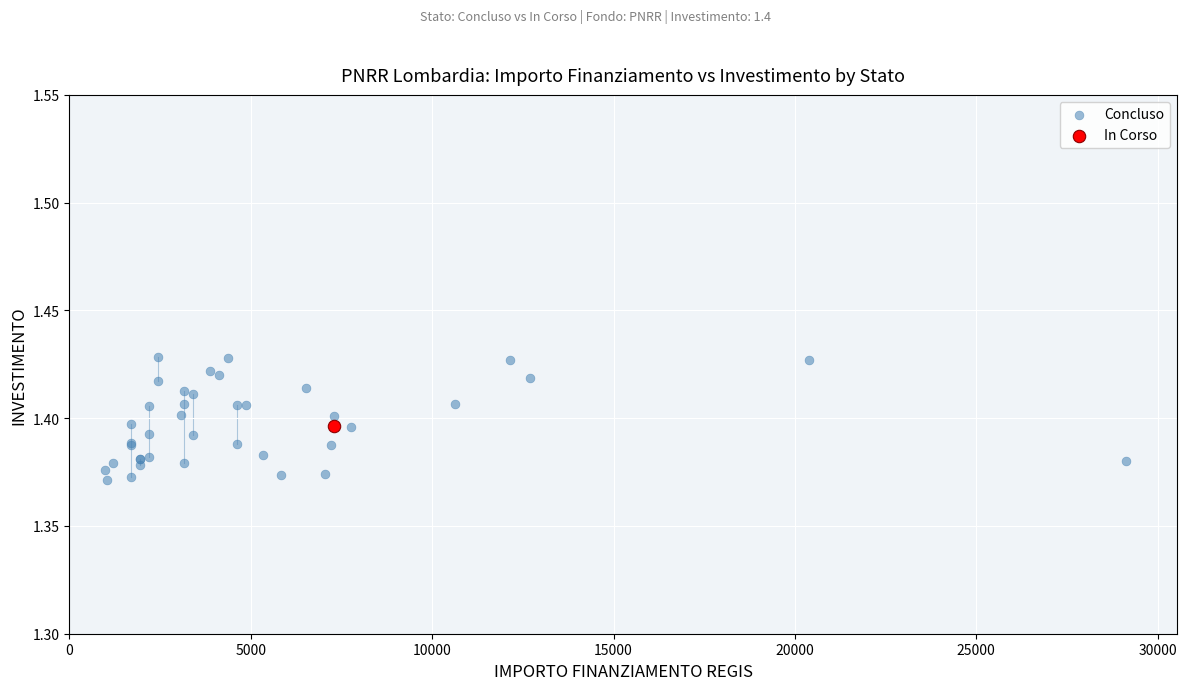

What are all the series names shown in the legend?

Concluso, In Corso